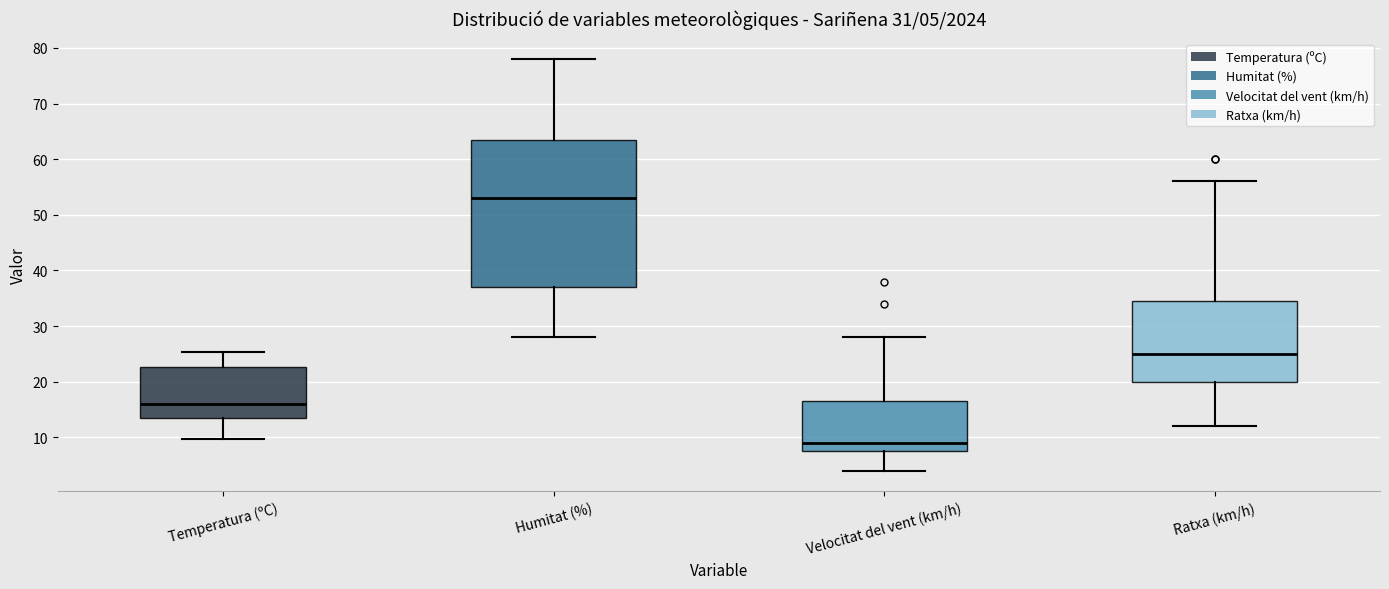

Which box has the lowest median line?

Velocitat del vent (km/h)